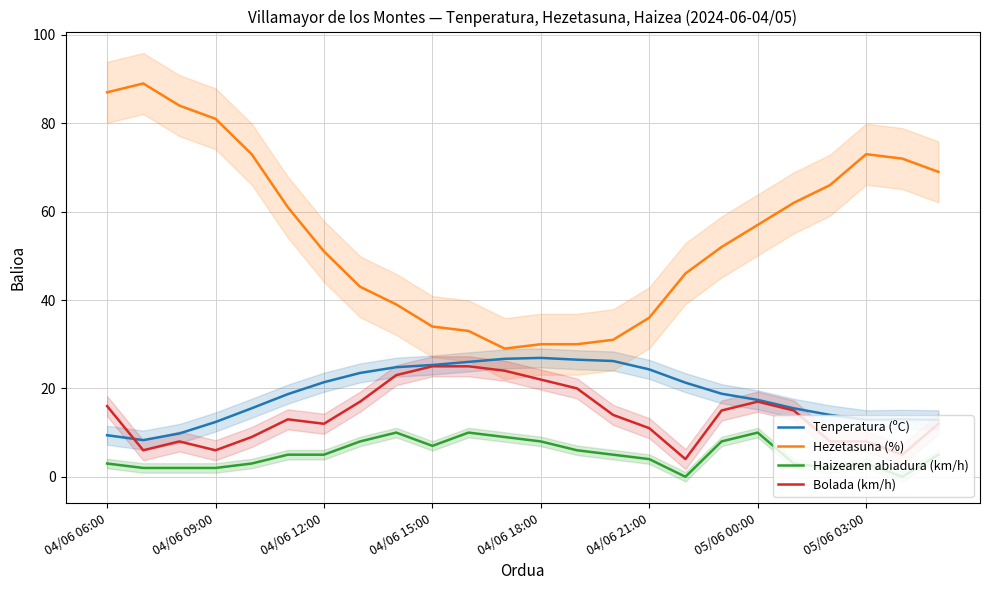

The value of Bolada (km/h) at 04/06 15:00 is 6.8. True or false?

False